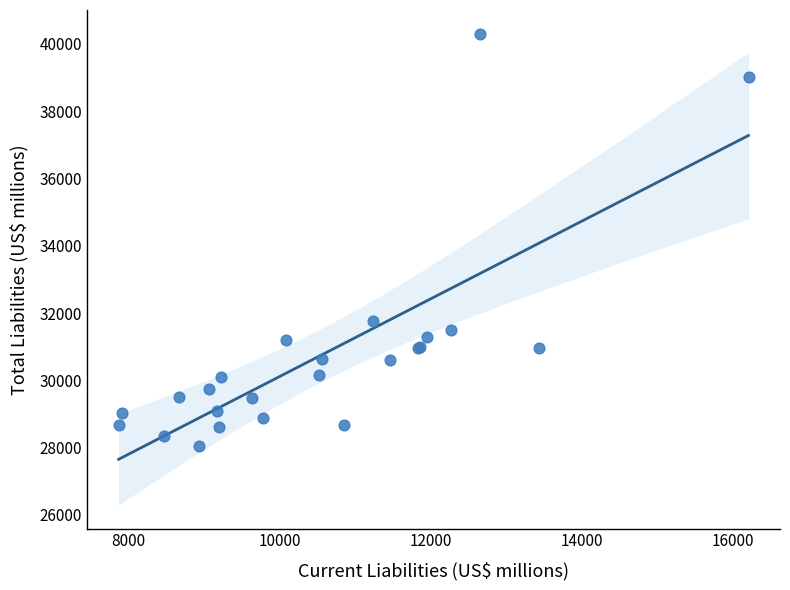

What Y value in the scatter plot is closest to 34177?

31758